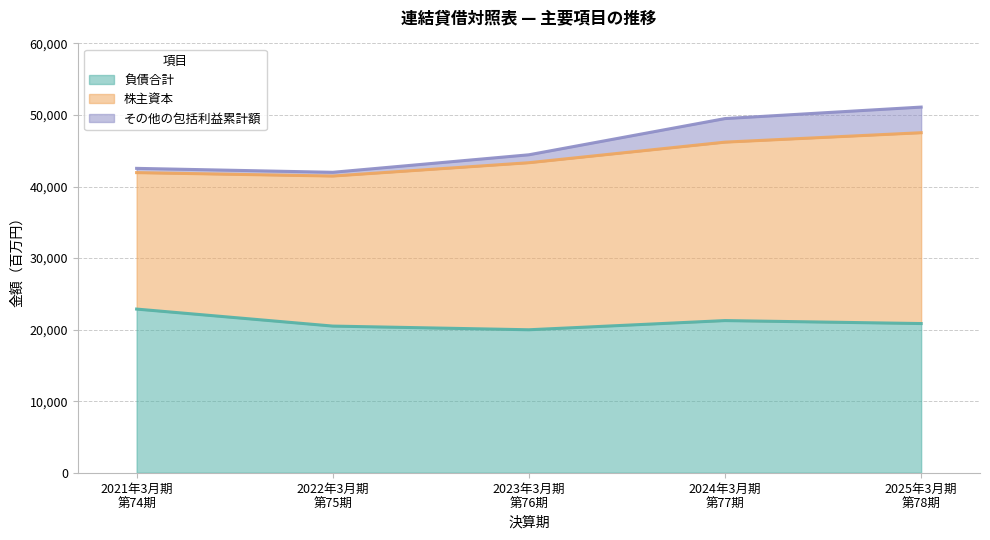

Where does the その他の包括利益累計額 series first go above 44437?

2024年3月期
第77期